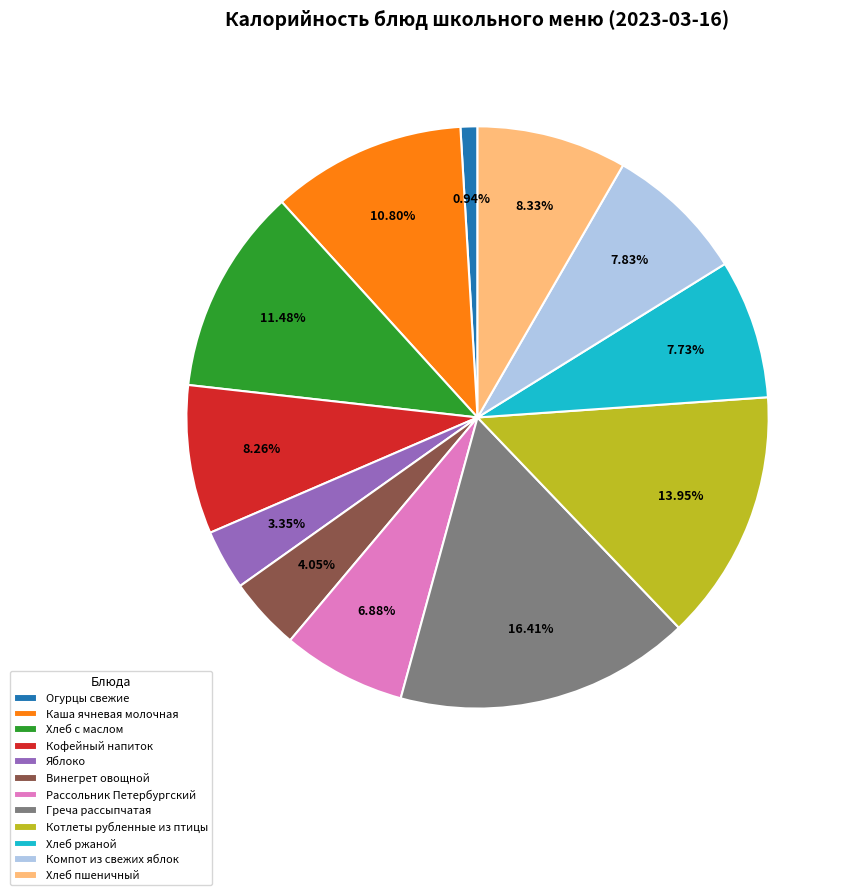

What percentage do Хлеб пшеничный and Винегрет овощной together represent?

12.4%